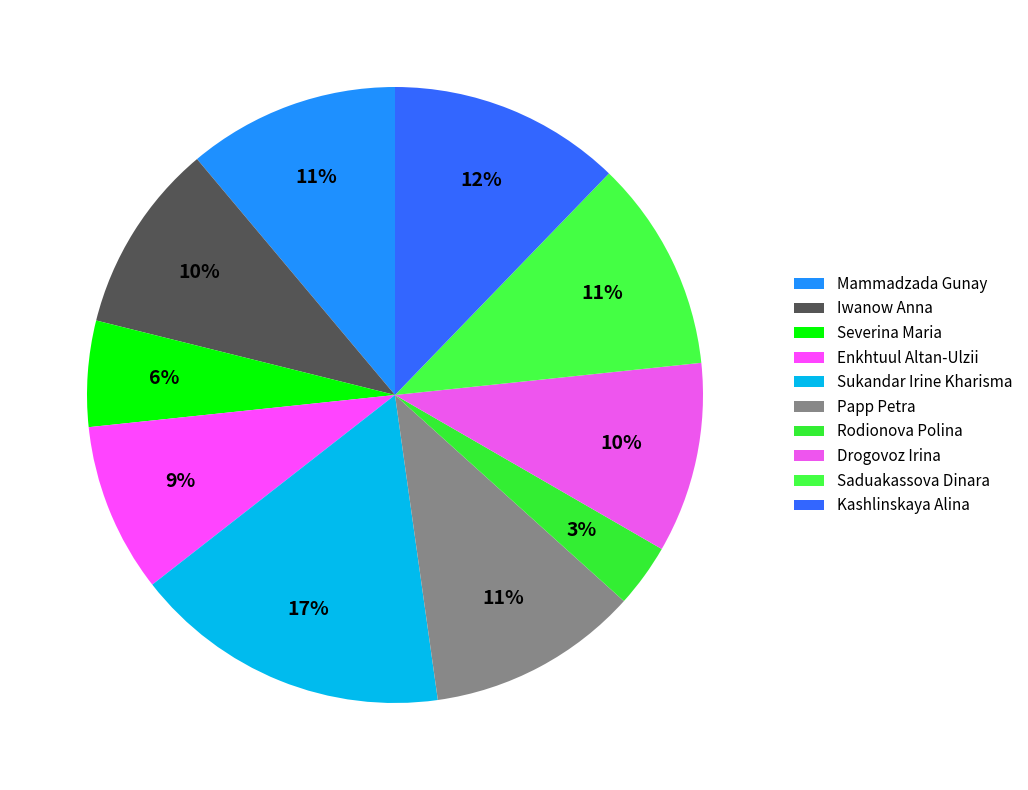

Which has a higher value, Sukandar Irine Kharisma or Drogovoz Irina?

Sukandar Irine Kharisma